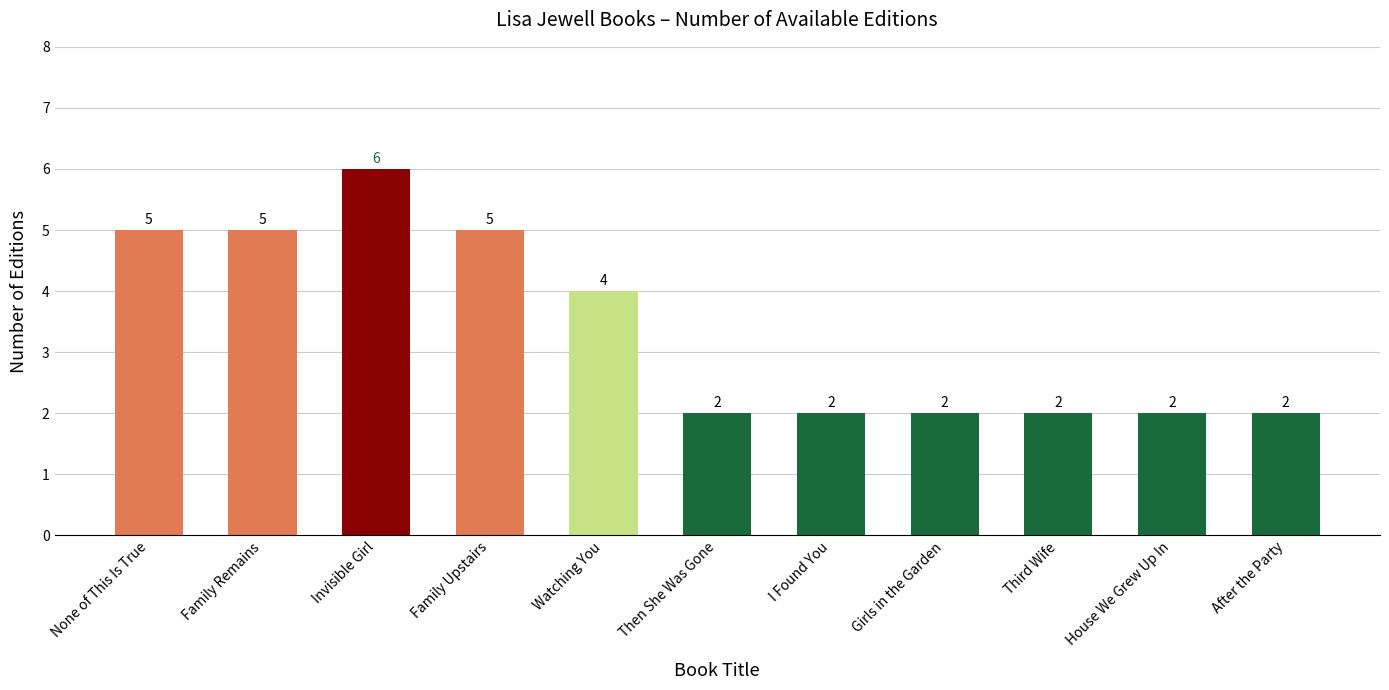

What is the greatest value displayed?

6